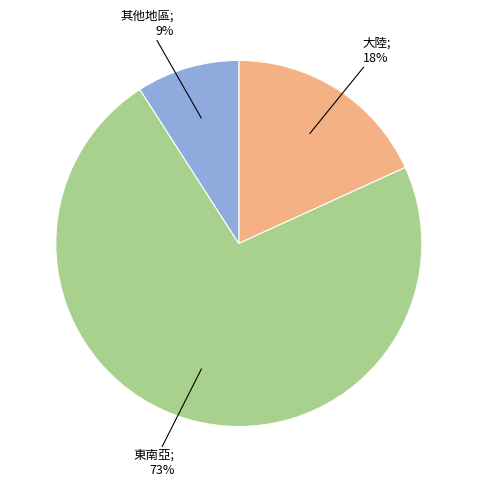

Is there any slice that represents more than half of the pie?

Yes